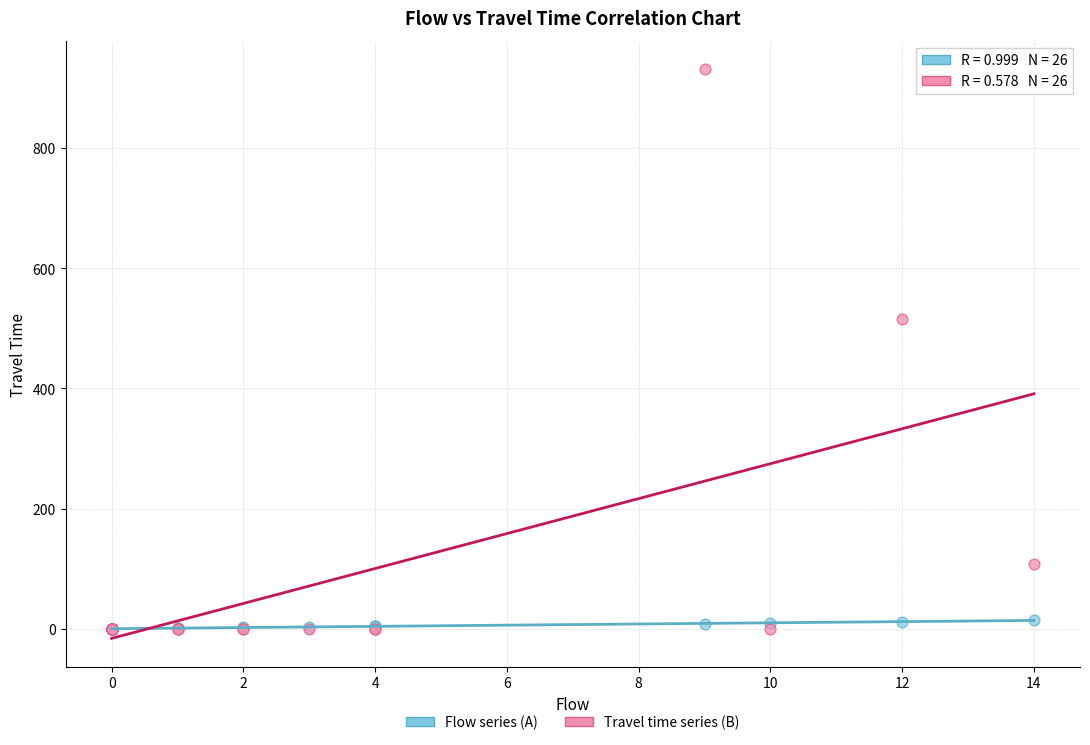

In the Travel time series (B) series, what Y value is closest to 465?

516.0